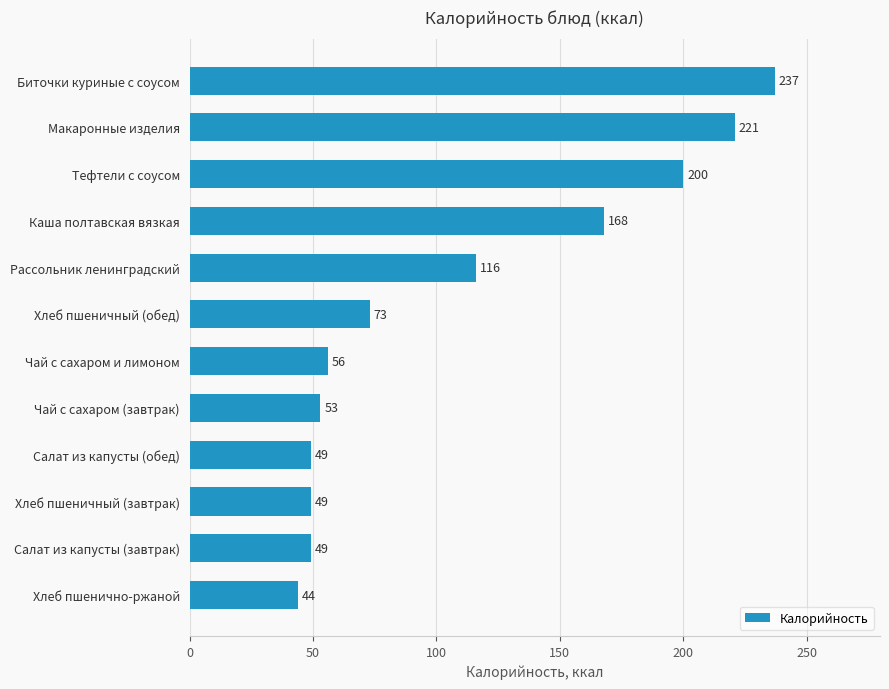

What is the ratio of the value at Тефтели с соусом to the value at Биточки куриные с соусом?

0.8